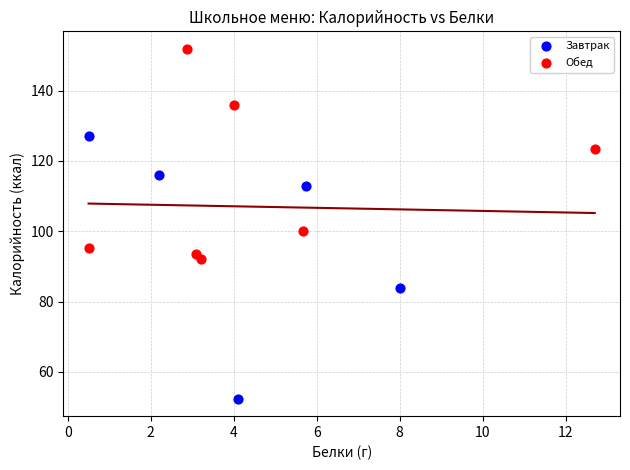

What are all the series names shown in the legend?

Завтрак, Обед